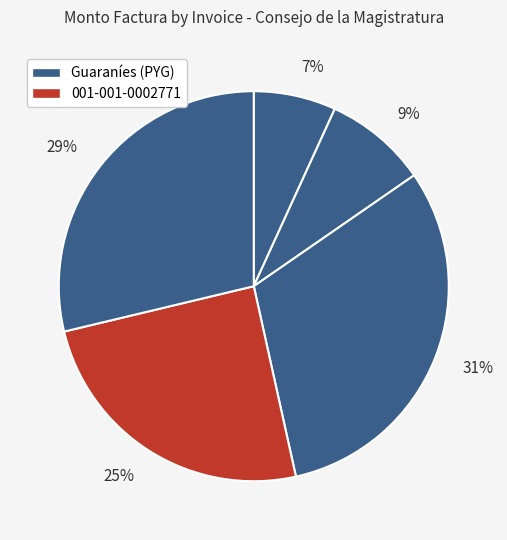

Count the number of slices in the pie.

5